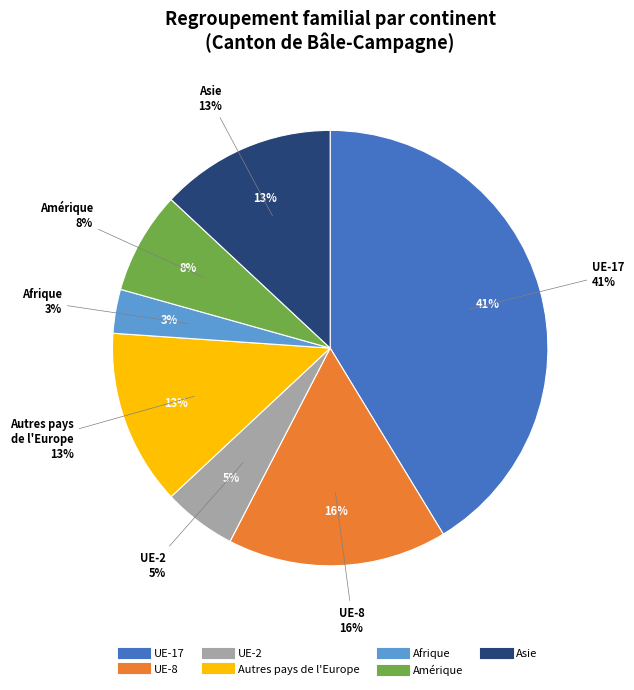

To the nearest percent, what percentage of the pie is Amérique?

8%